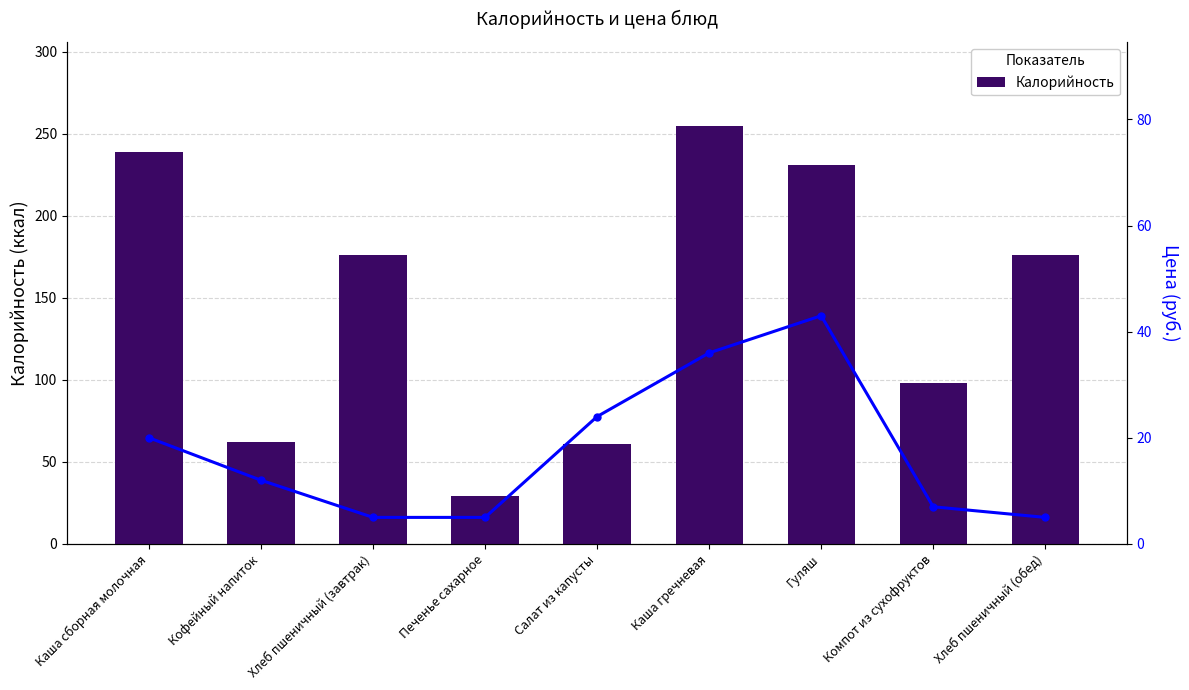

What is the sum of the Цена values at Каша сборная молочная and Каша гречневая?

56